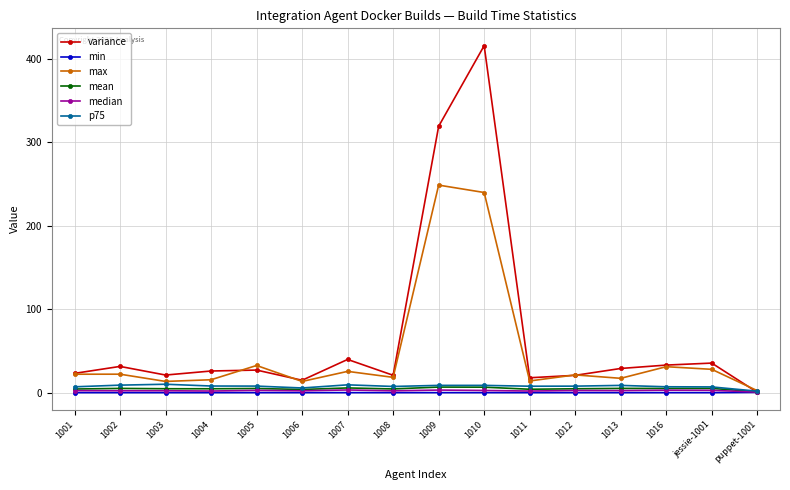

What position from the right is 1013?

4